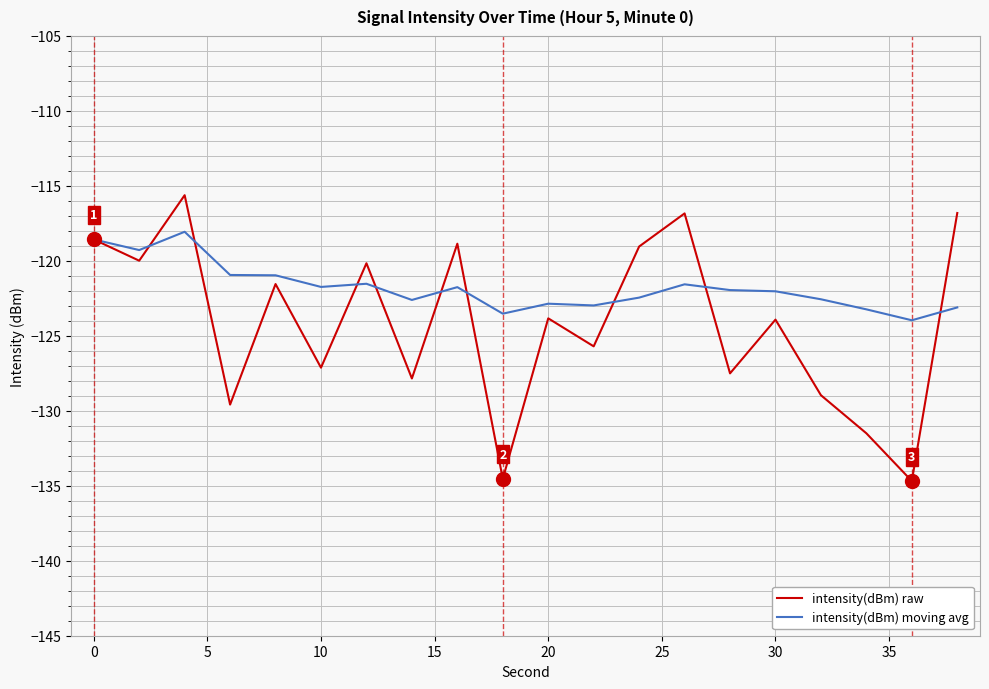

Which series has the largest range (max minus min)?

intensity(dBm) raw